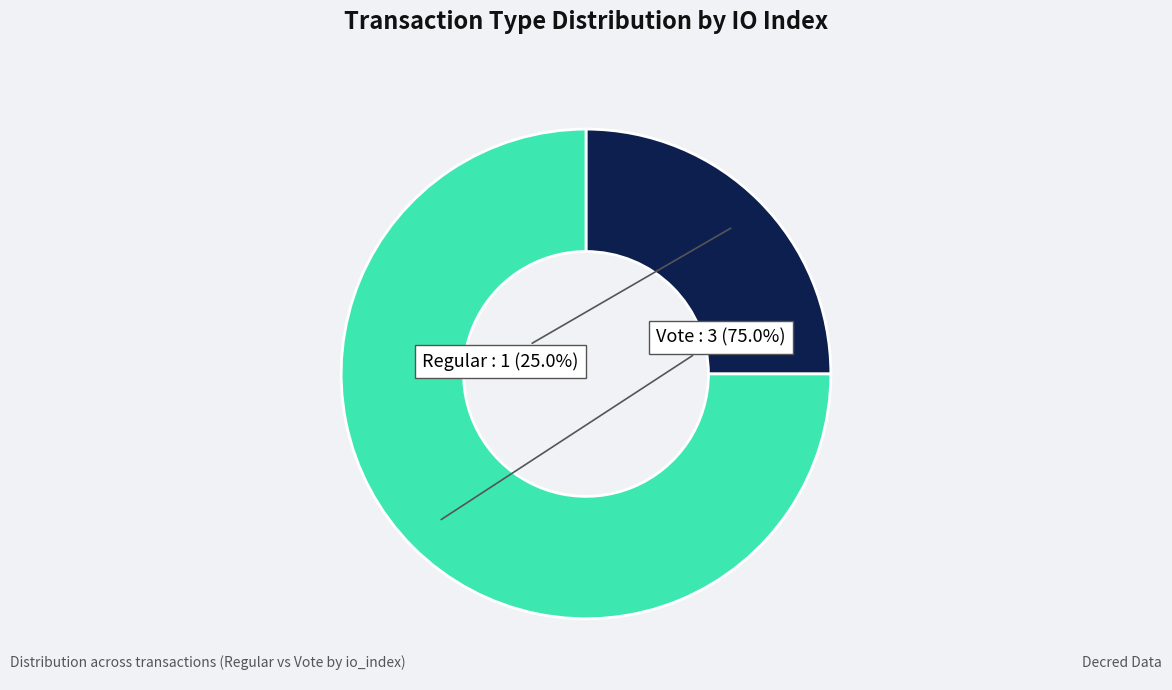

Does any single category account for the majority?

Yes